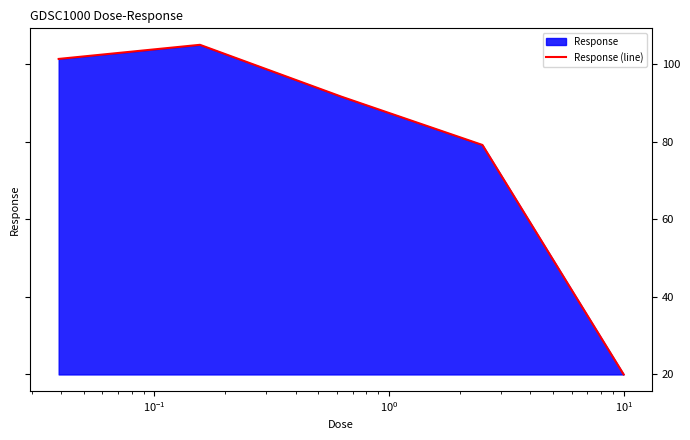

How many points are higher than both their immediate neighbors (excluding endpoints)?

1